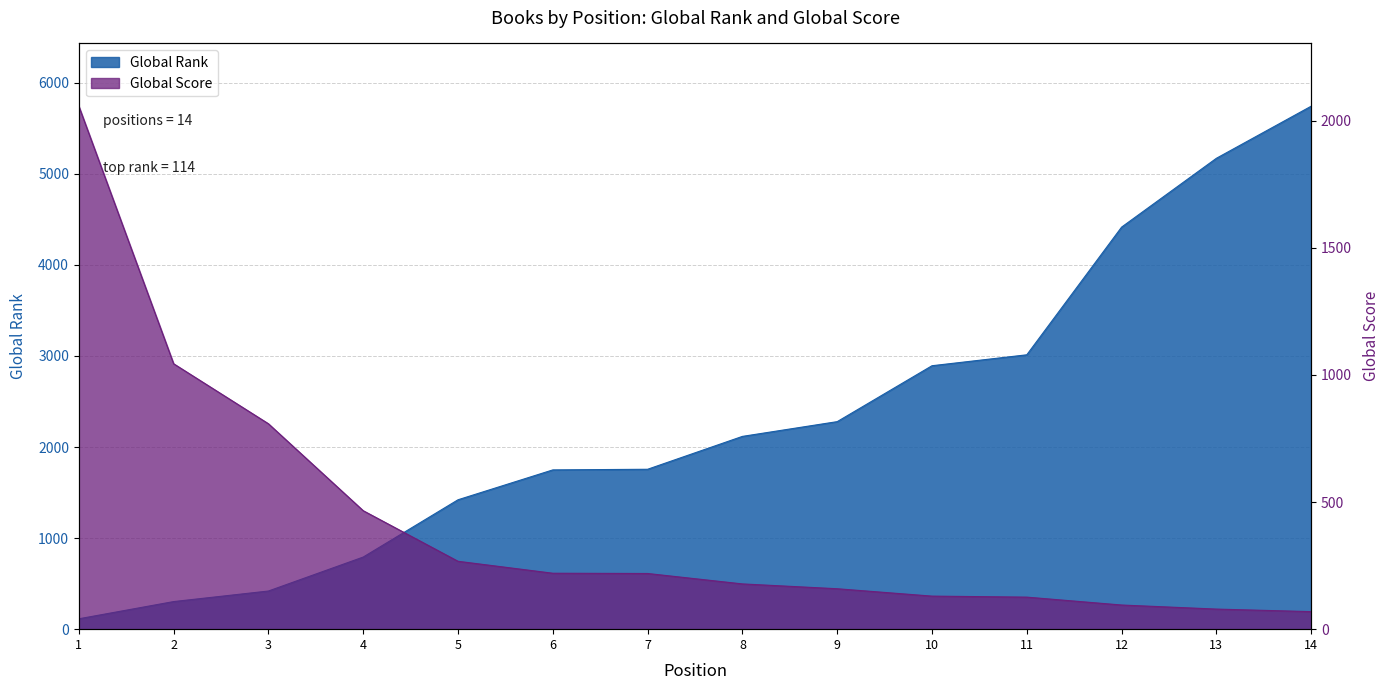

List the series in order of their overall mean, lowest first.

Global Score, Global Rank